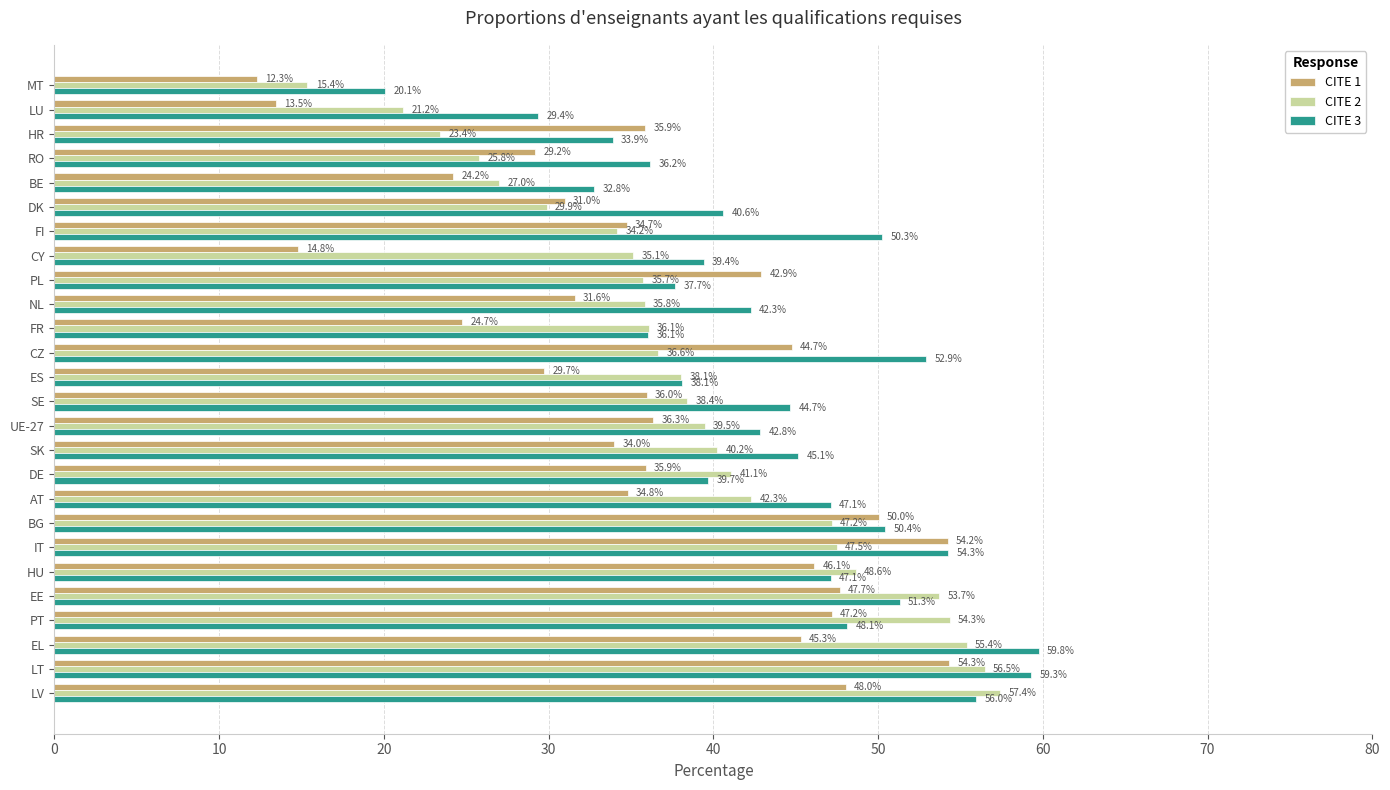

What is the maximum value shown in the chart?

59.8